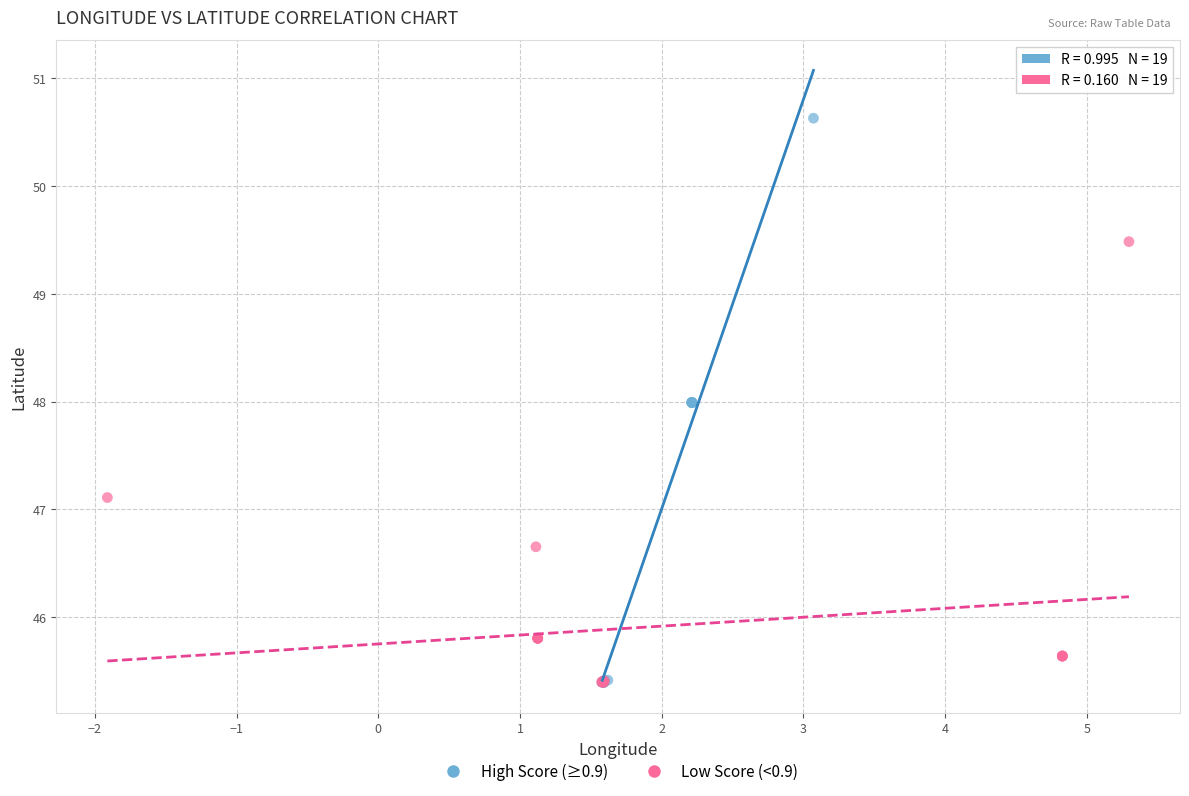

Which series reaches the maximum Y coordinate?

High Score (≥0.9)